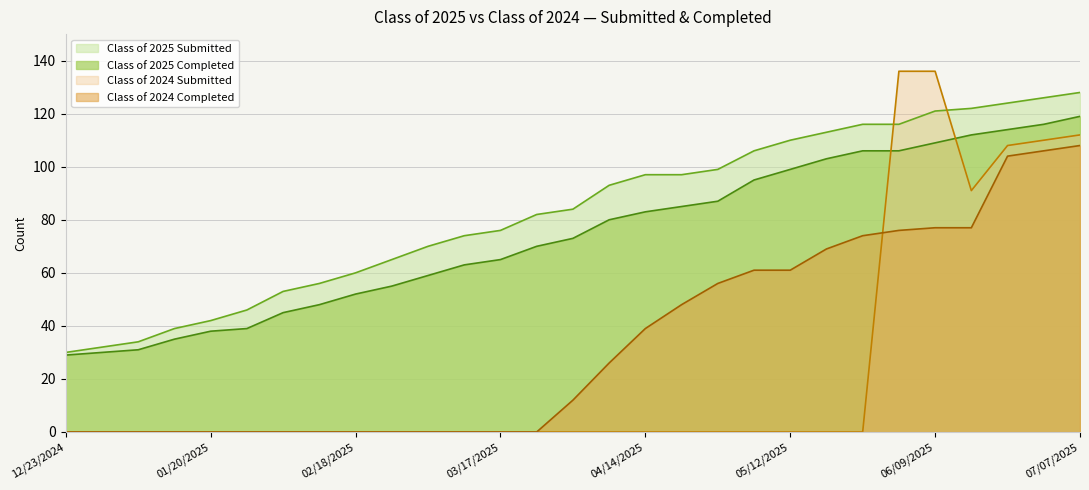

Rank the series by their maximum value, from lowest to highest.

Class of 2024 Completed, Class of 2025 Completed, Class of 2025 Submitted, Class of 2024 Submitted